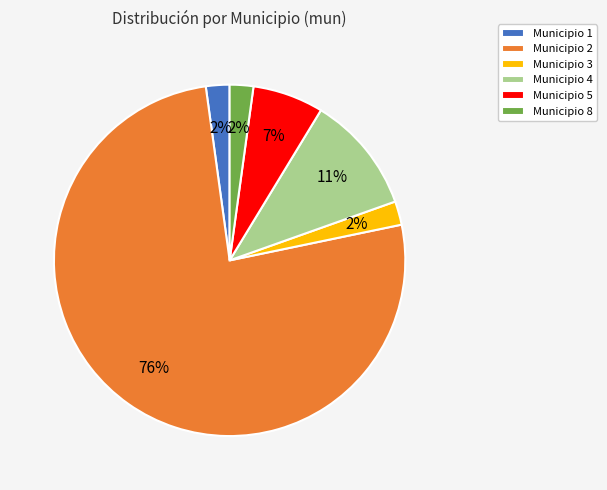

The Municipio 3 slice represents 13% of the pie. True or false?

False